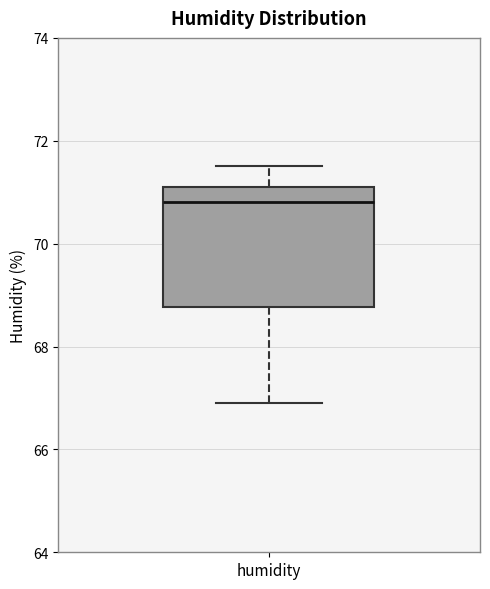

Read this box plot against the y-axis: the position of the median line, the range covered by the box, and the ends of both whiskers. The values are not printed on the chart, so give them approximately, as read against the axis.

median 70.8, box 68.8 to 71.2, whiskers 67.0 to 71.6